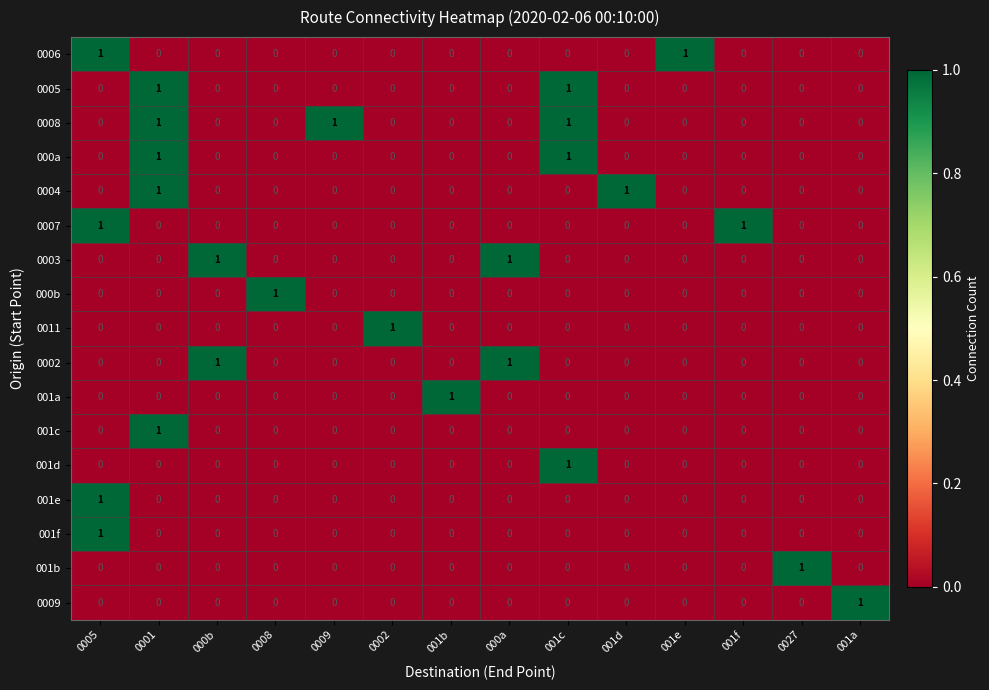

Count the 000a values in the range 0 to 1.

14